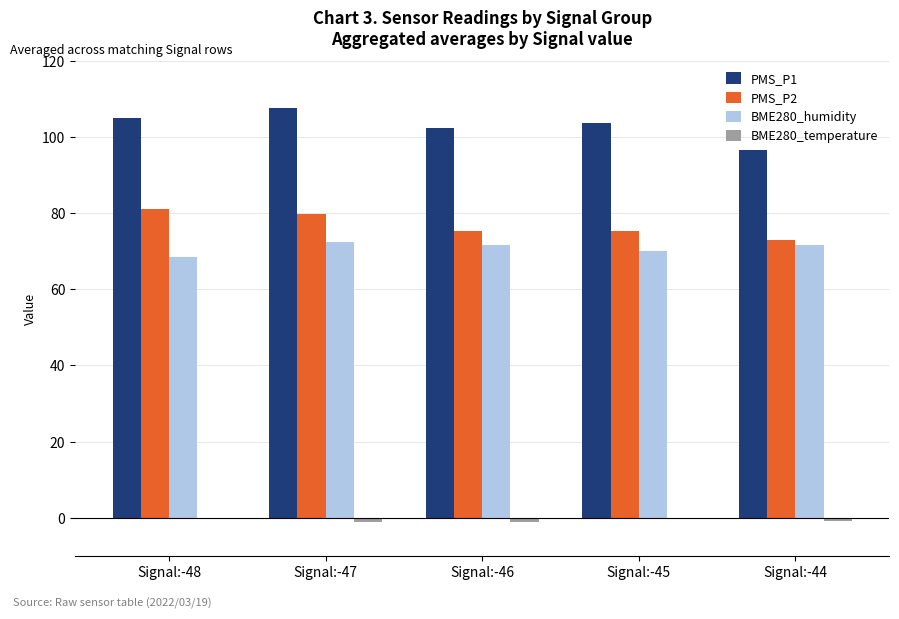

Is it true that PMS_P1 equals 103.7 at Signal:-45?

True